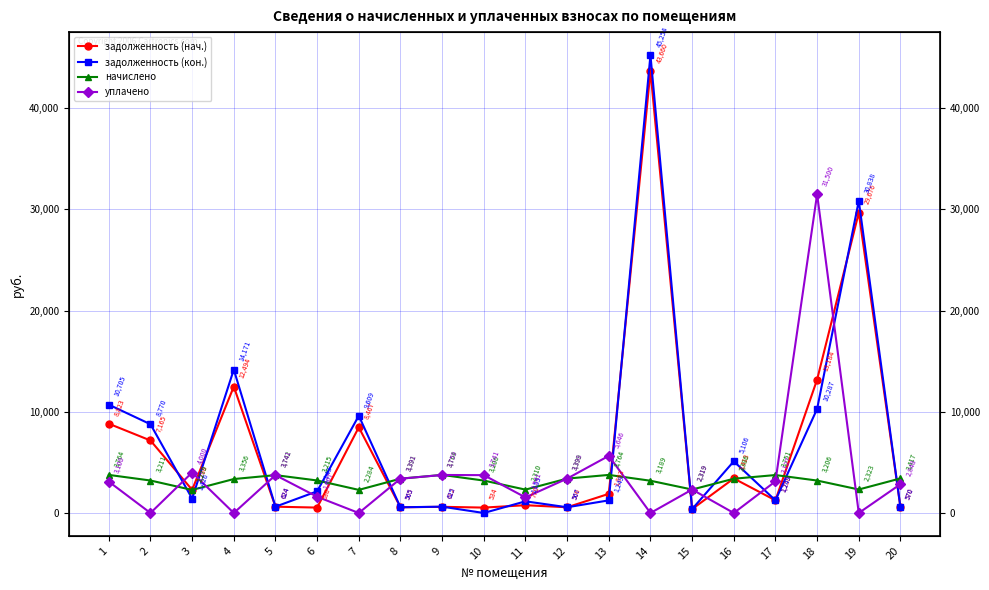

What are all the series names shown in the legend?

задолженность (нач.), задолженность (кон.), начислено, уплачено